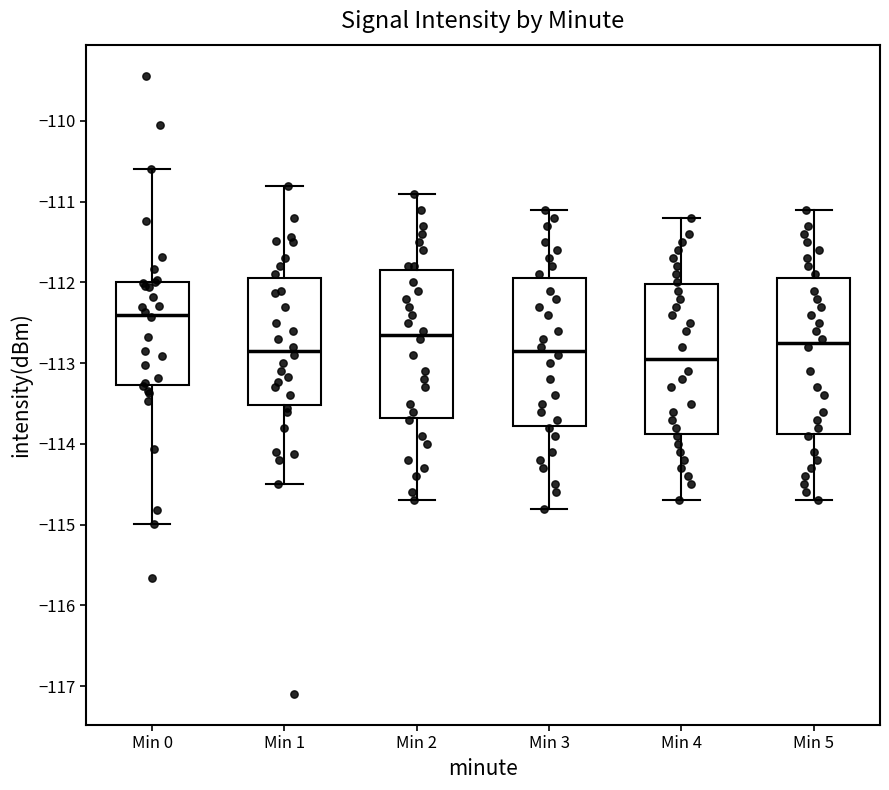

Reading left to right, transcribe this box plot: for each box, give where its median line is, the range the box spans, and where its two whiskers end, as read against the y-axis. The values are not printed on the chart, so give them approximately, as read against the axis.

Min 0: median -112.4, box -113.3 to -112.0, whiskers -115.0 to -110.6
Min 1: median -112.8, box -113.5 to -111.9, whiskers -114.5 to -110.8
Min 2: median -112.6, box -113.7 to -111.8, whiskers -114.7 to -110.9
Min 3: median -112.8, box -113.8 to -111.9, whiskers -114.8 to -111.1
Min 4: median -112.9, box -113.9 to -112.0, whiskers -114.7 to -111.2
Min 5: median -112.7, box -113.9 to -111.9, whiskers -114.7 to -111.1